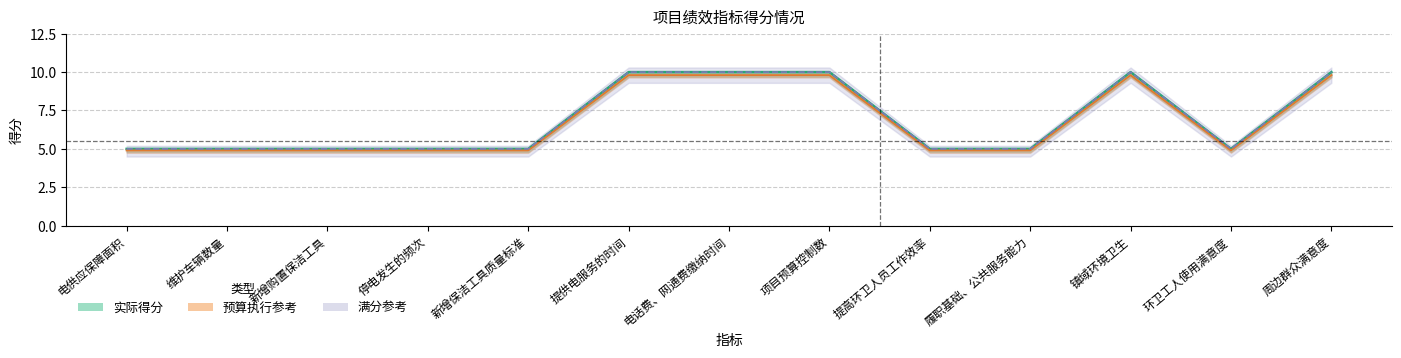

Count the number of values greater than 5.

5